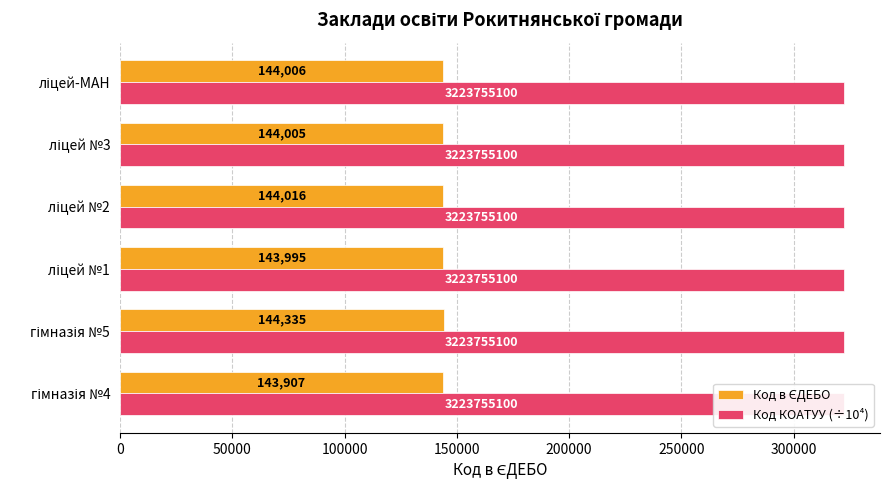

What are all the series names shown in the legend?

Код в ЄДЕБО, Код КОАТУУ (÷10⁴)